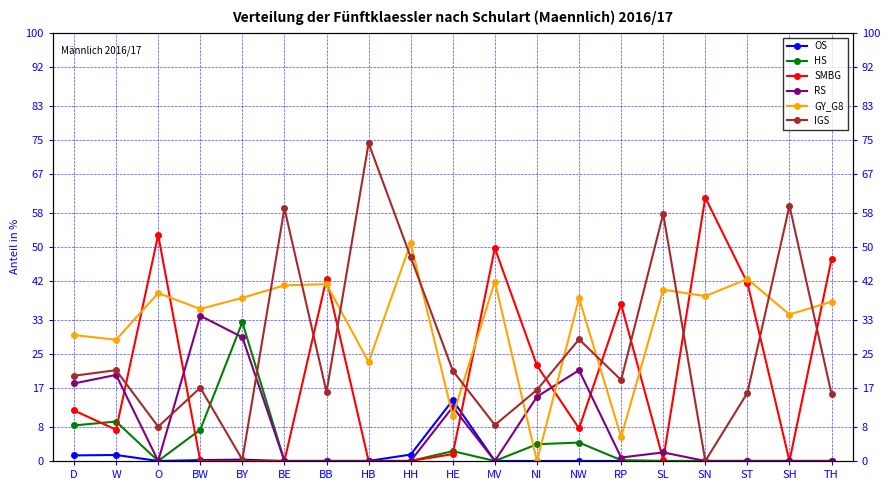

In HS, how many points are higher than both neighbors (excluding endpoints)?

4